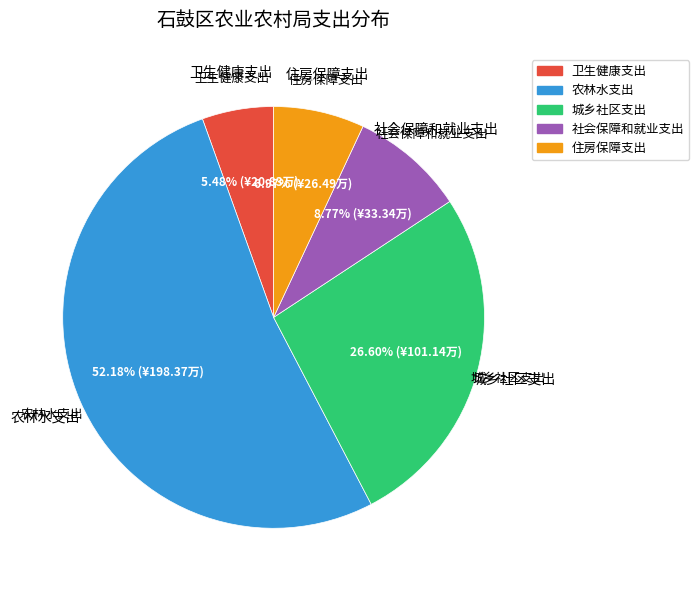

Which category has the biggest portion of the pie?

农林水支出